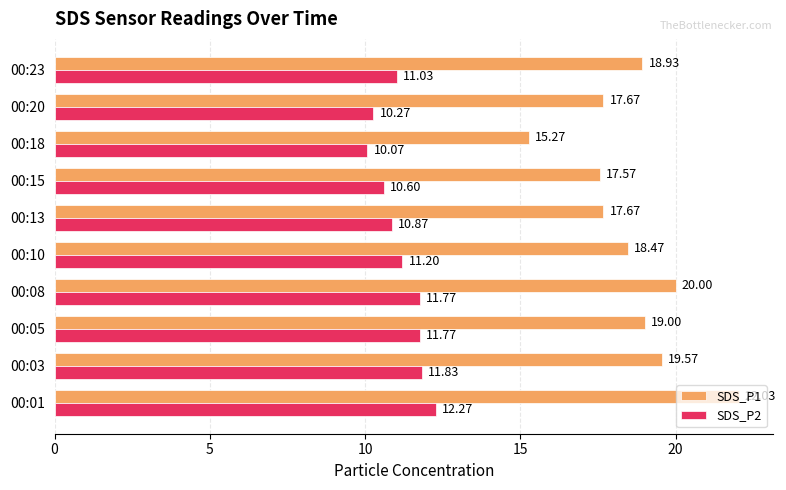

What is the difference between the maximum and minimum values in the SDS_P2 series?

2.2